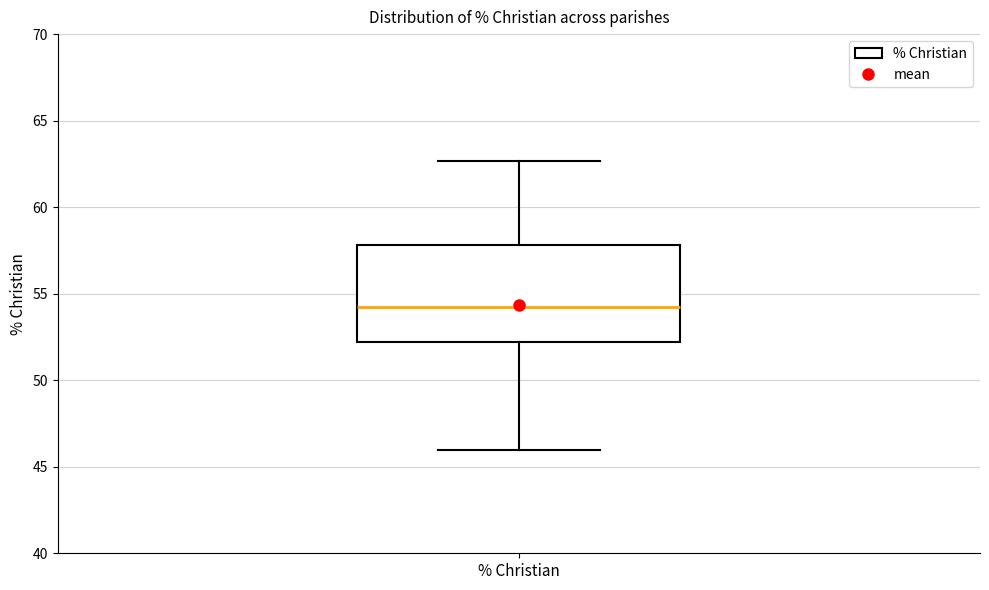

Read this box plot against the y-axis: the position of the median line, the range covered by the box, and the ends of both whiskers. The values are not printed on the chart, so give them approximately, as read against the axis.

median 54.5, box 52.0 to 58.0, whiskers 46.0 to 62.5